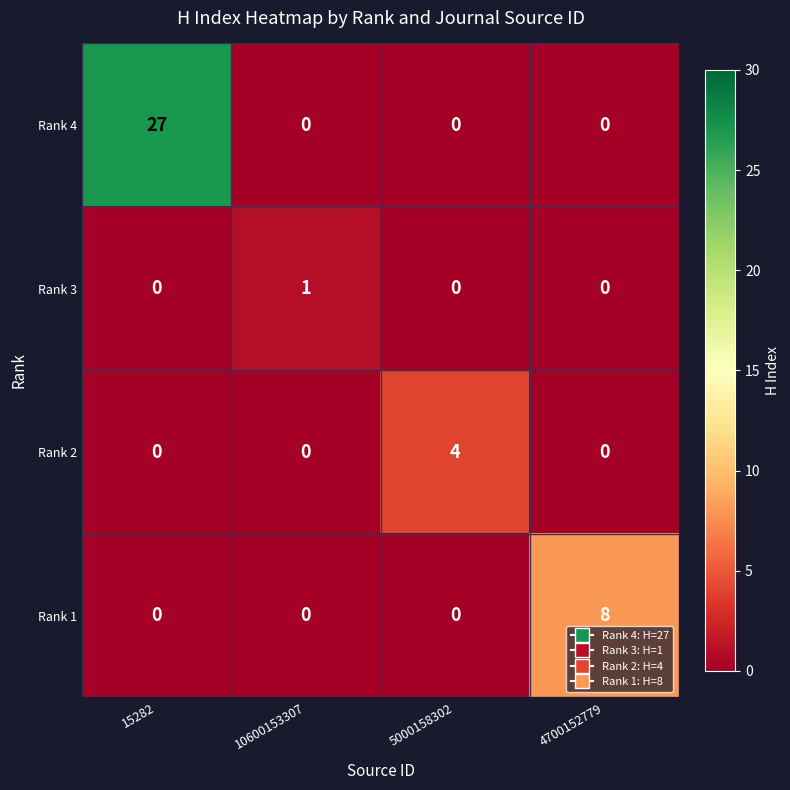

Reading left to right, what are all the values shown in this chart?

Rank 4: 27	0	0	0
Rank 3: 0	1	0	0
Rank 2: 0	0	4	0
Rank 1: 0	0	0	8